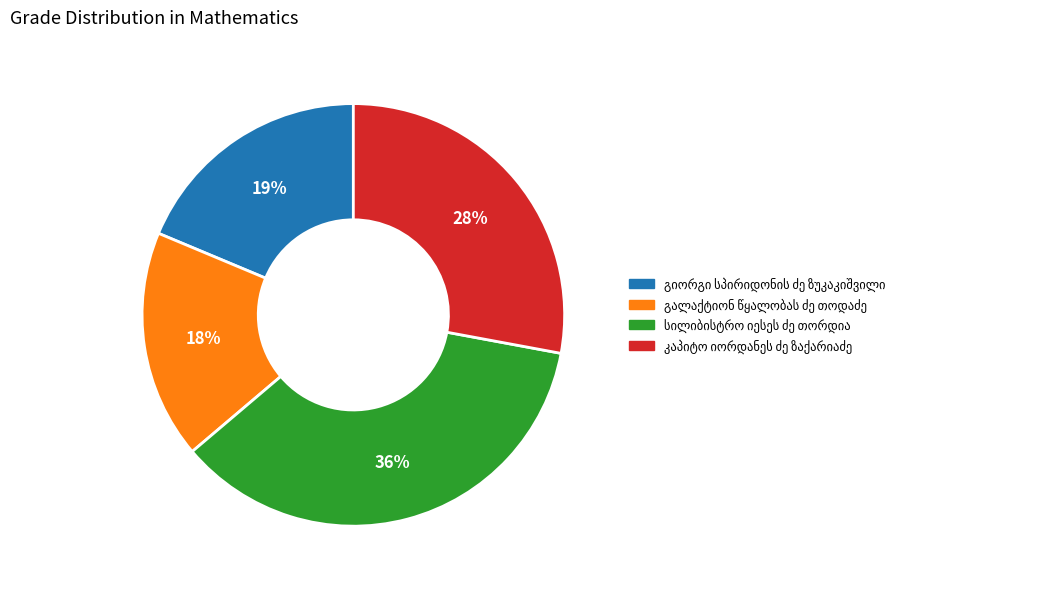

Is there a majority slice in this chart?

No